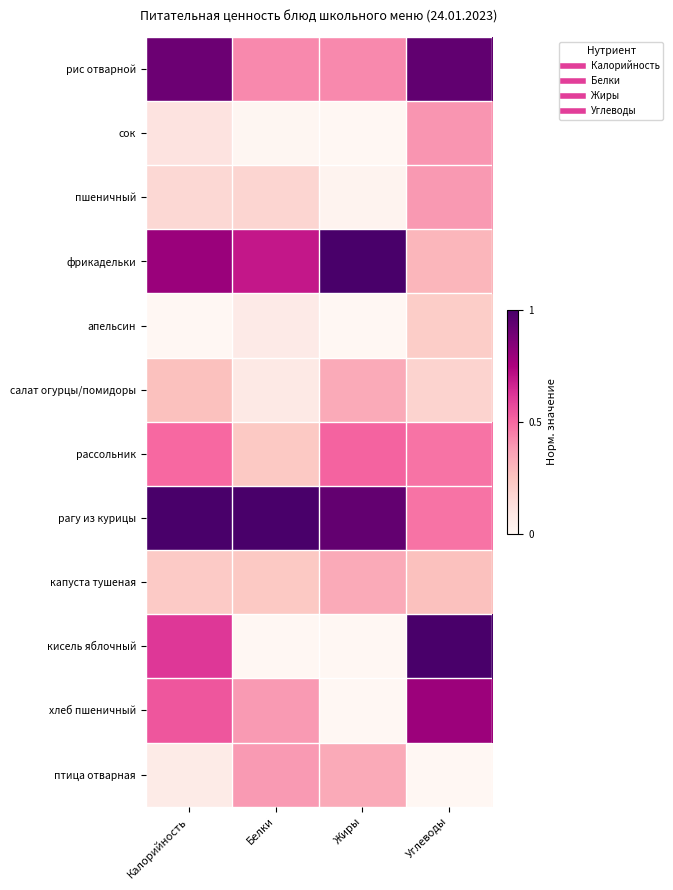

What is the total value across all series at Белки?

3.7